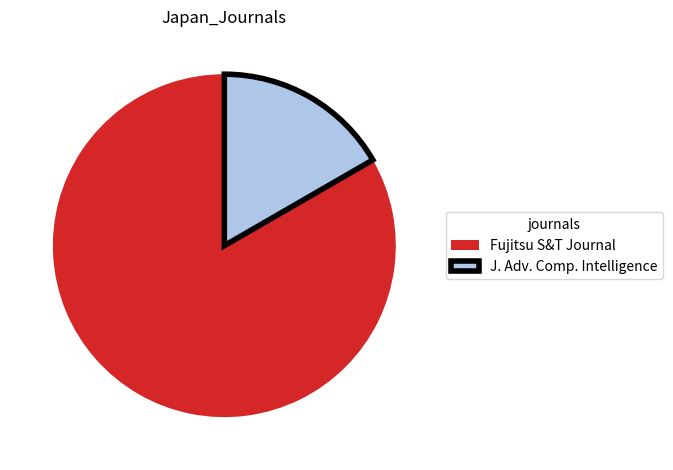

Is the sum of Fujitsu S&T Journal and J. Adv. Comp. Intelligence greater than half?

Yes